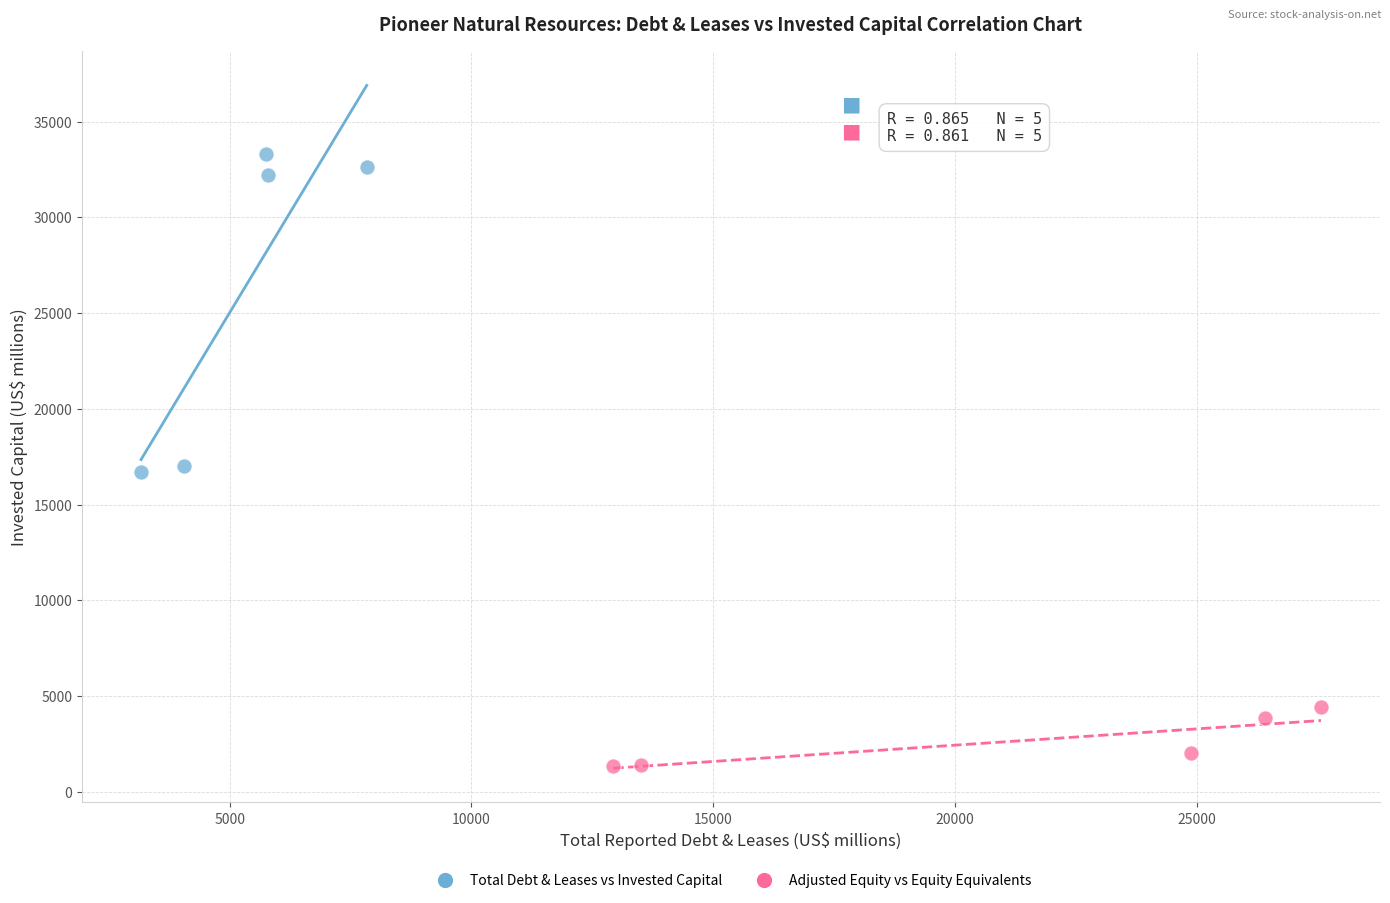

Which series has the widest spread of Y values?

Total Debt & Leases vs Invested Capital